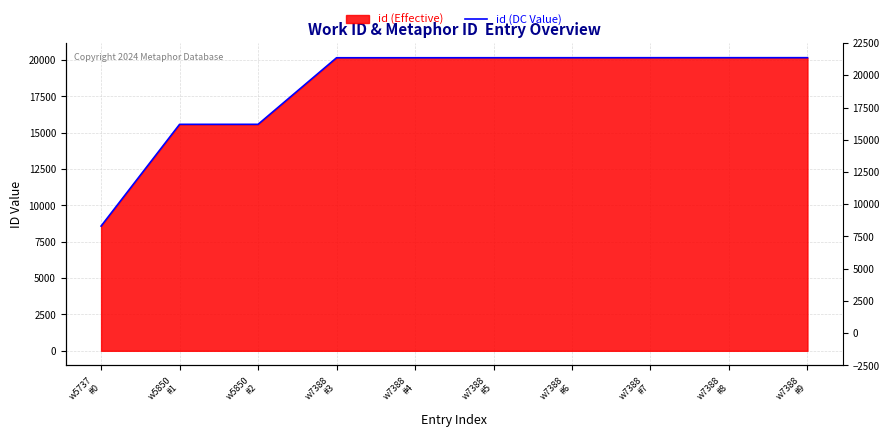

What is the label of the 4th point from the left?

w7388
#3